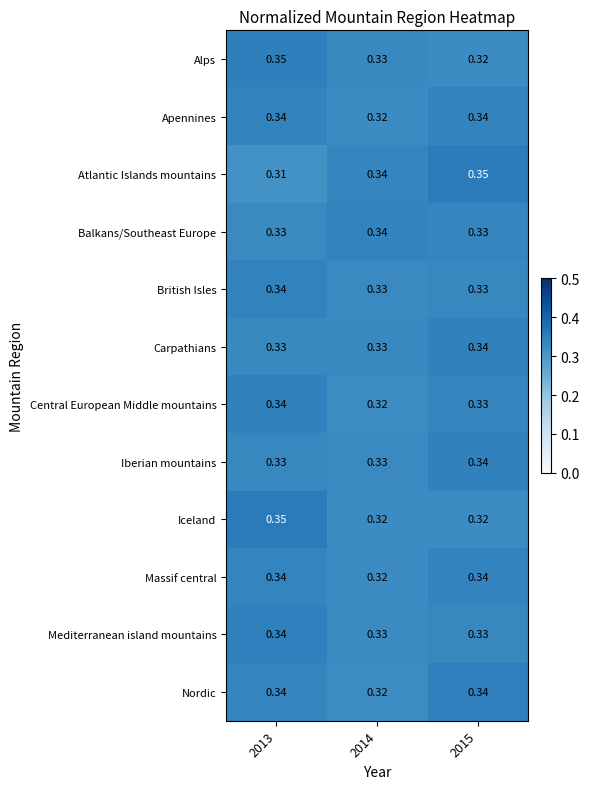

Which series has the widest spread of values?

Atlantic Islands mountains